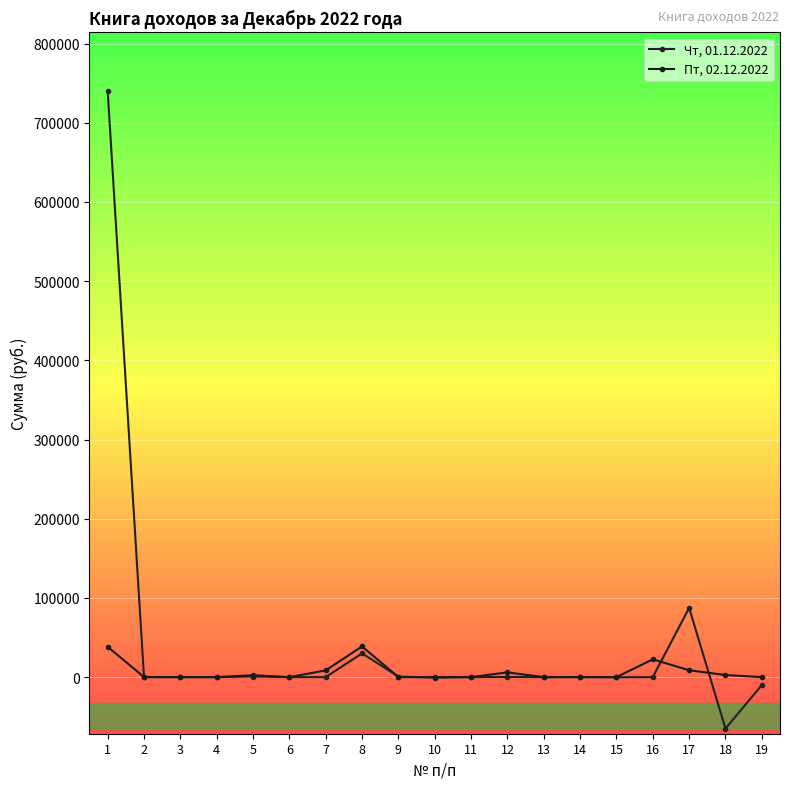

How many data points in Пт, 02.12.2022 are less than 88?

9